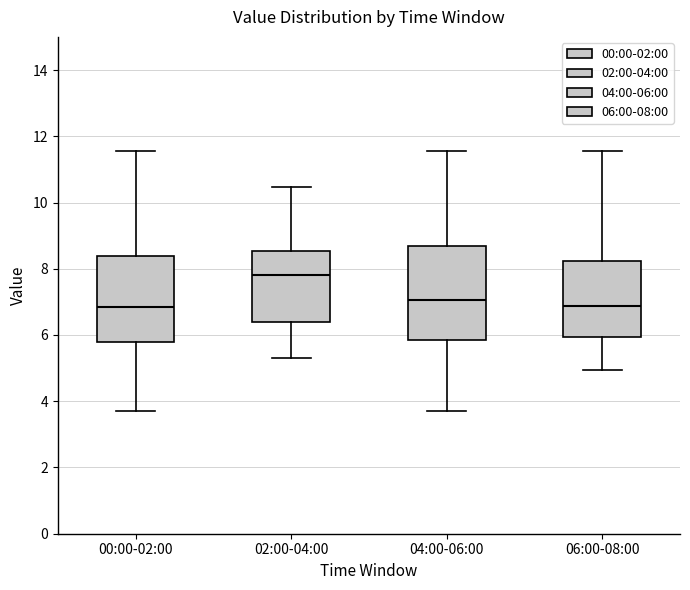

Where is the upper edge of the box for 04:00-06:00 on the y-axis? The values are not printed on the chart, so give them approximately, as read against the axis.

8.6